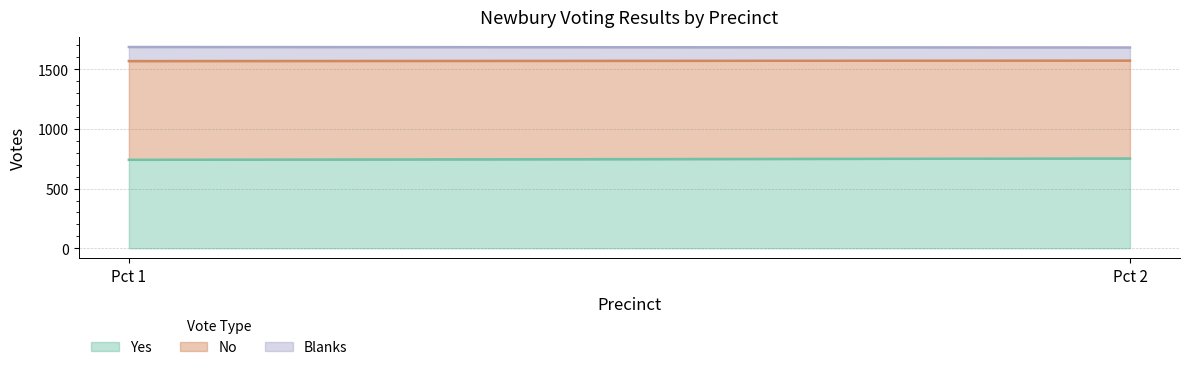

Is the value of Yes at Pct 1 greater than the value of Blanks at Pct 2?

Yes